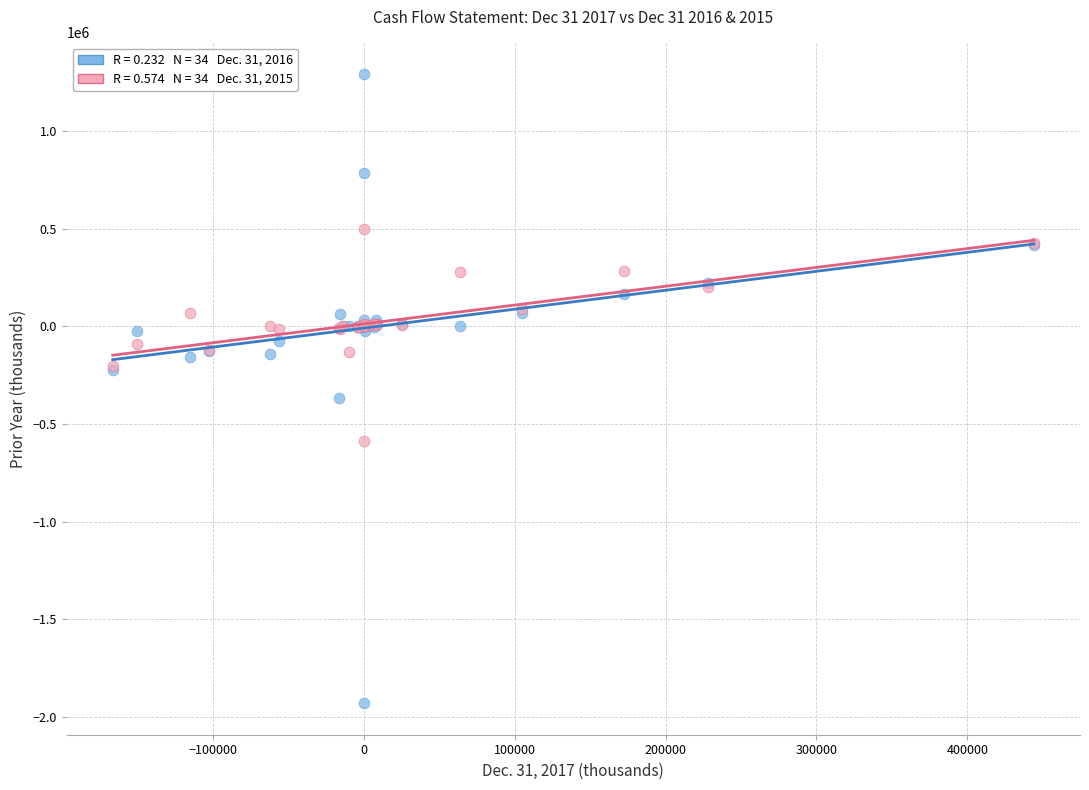

Across all series, what Y value is closest to -318828?

-366463